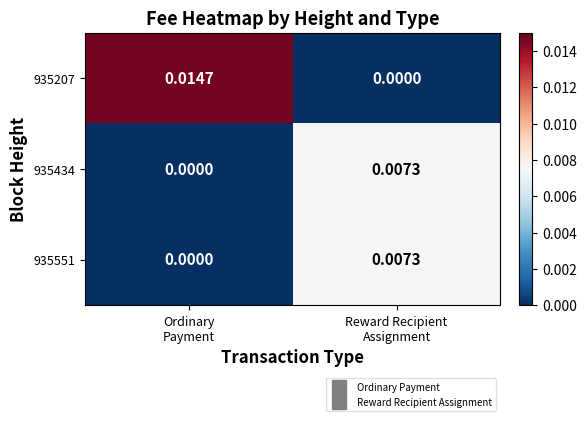

At how many categories does at least one series exceed 0?

2